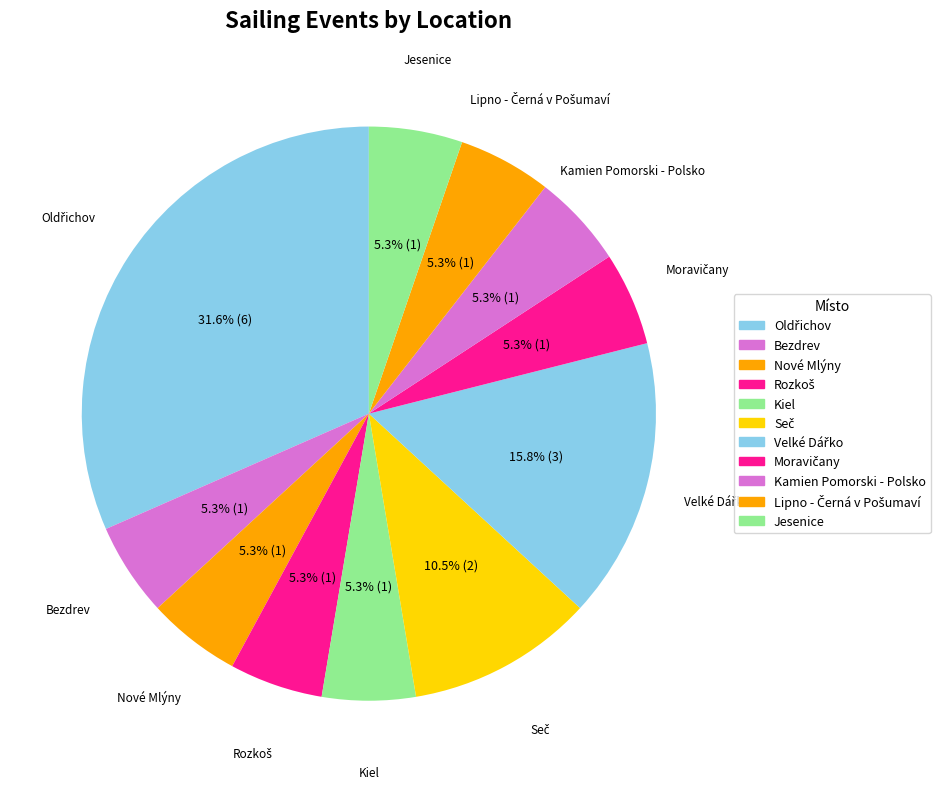

Count the number of slices in the pie.

11